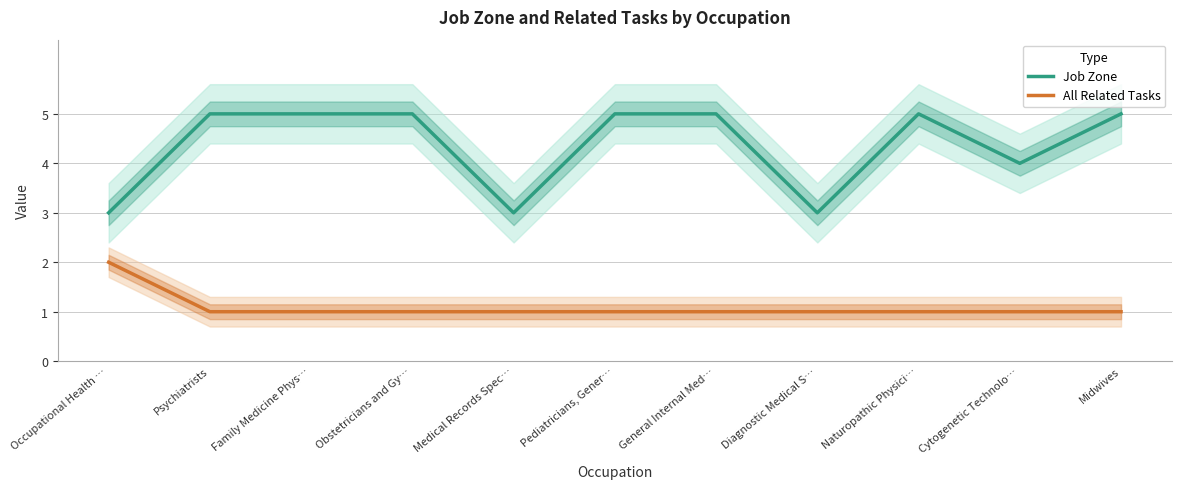

Does the chart have visible grid lines?

Yes